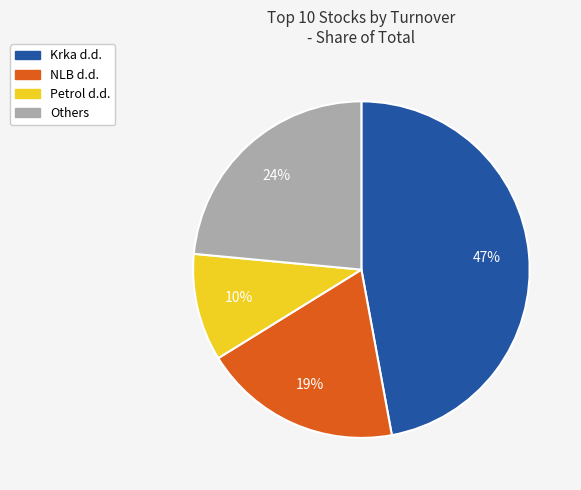

To the nearest percent, what is the difference between the largest and smallest slice percentages?

37%